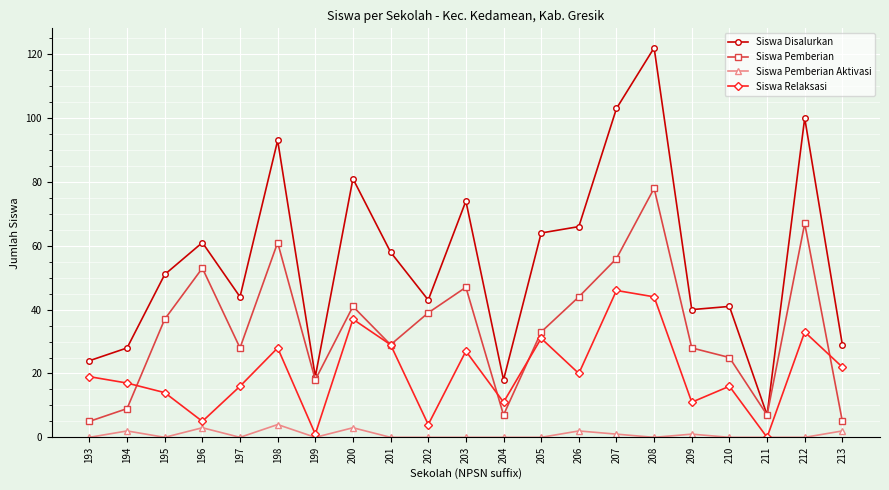

Which series has the widest spread of values?

Siswa Disalurkan